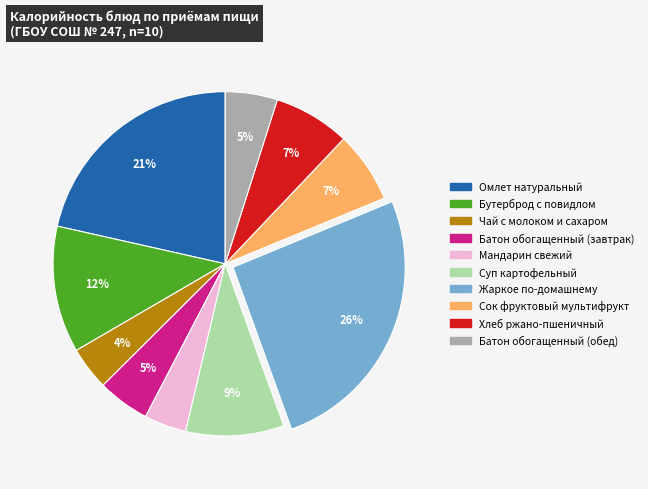

Between Мандарин свежий and Жаркое по-домашнему, which is larger?

Жаркое по-домашнему